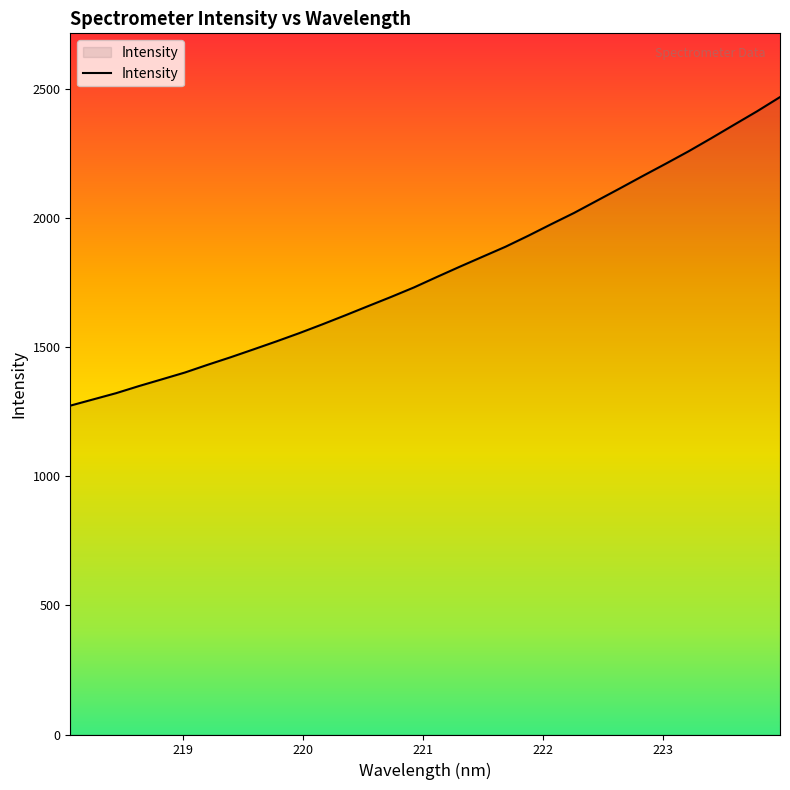

Count the number of values greater than 1772.

16